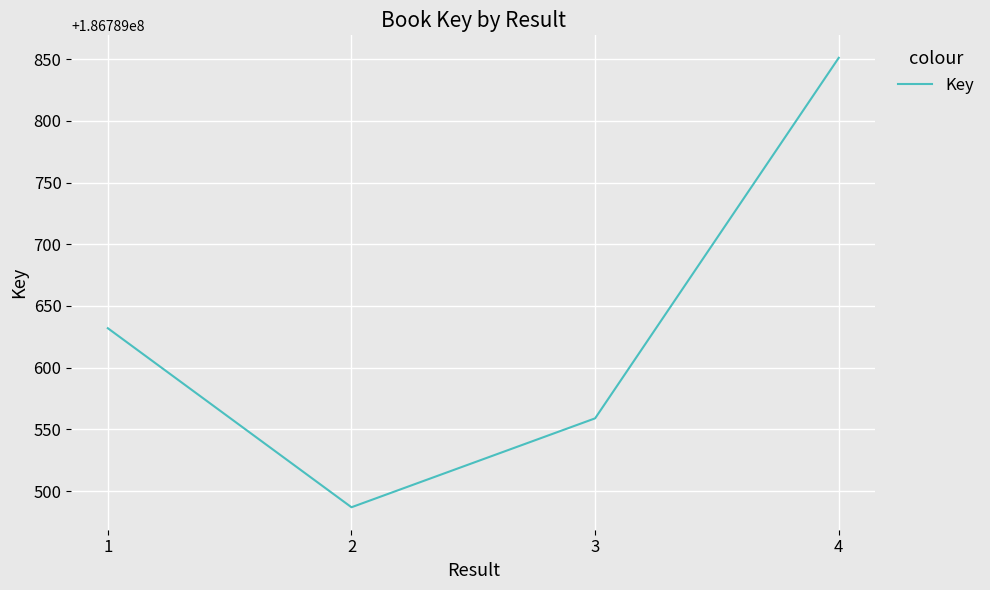

Rank the categories by value from highest to lowest.

4, 1, 3, 2